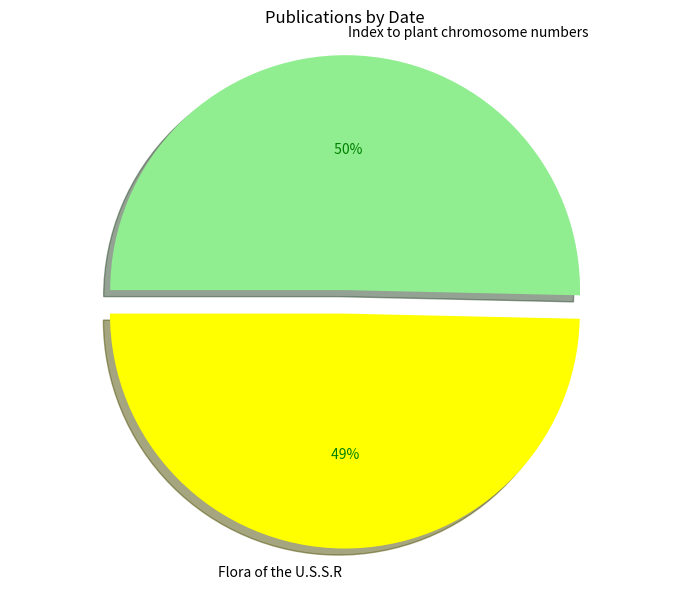

What portion of the pie excludes Index to plant chromosome numbers?

49.6%